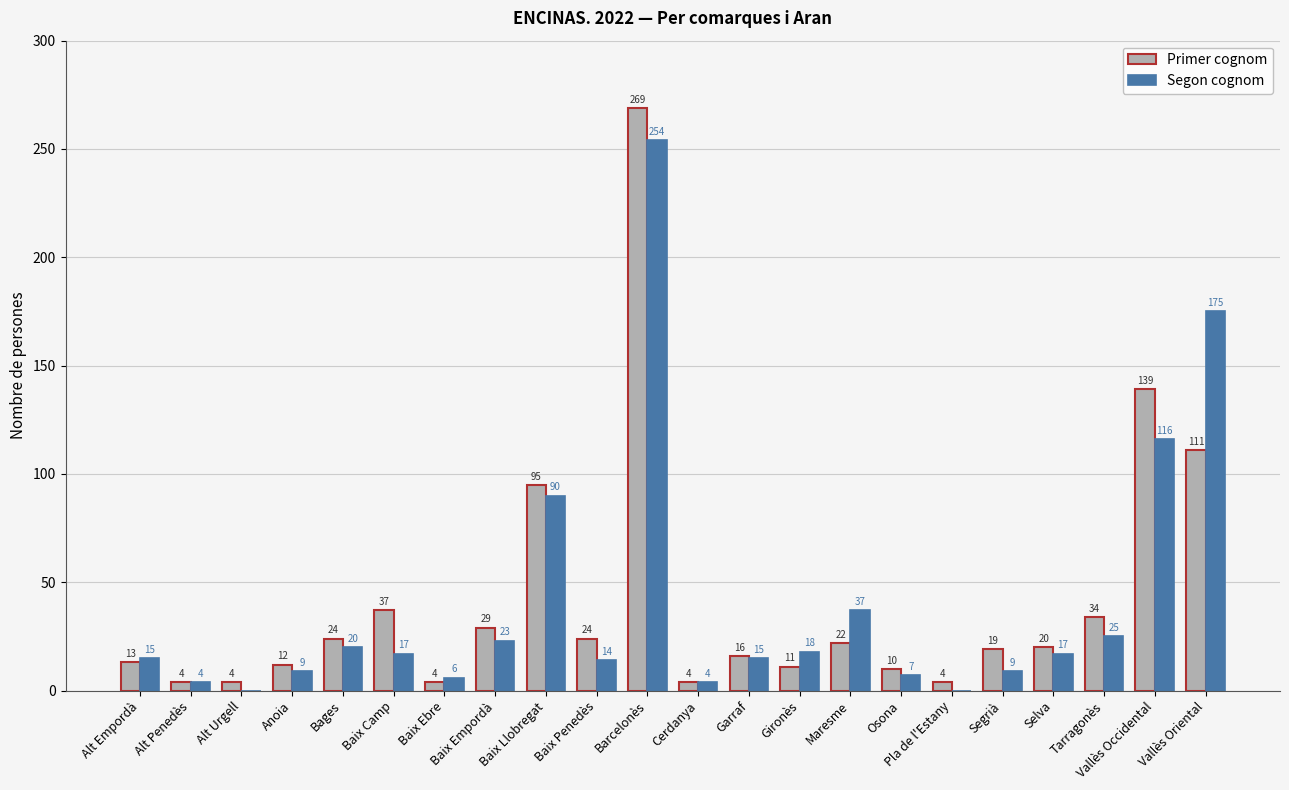

The value of Segon cognom at Selva is 17. True or false?

True